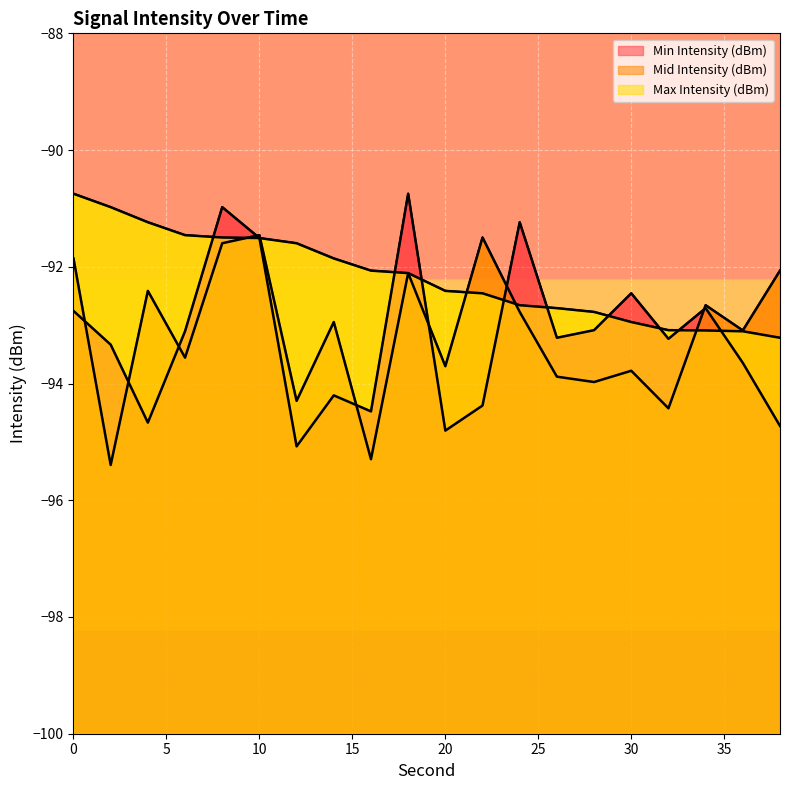

True or false: Min Intensity (dBm) has a value of -147.7 at 10.

False